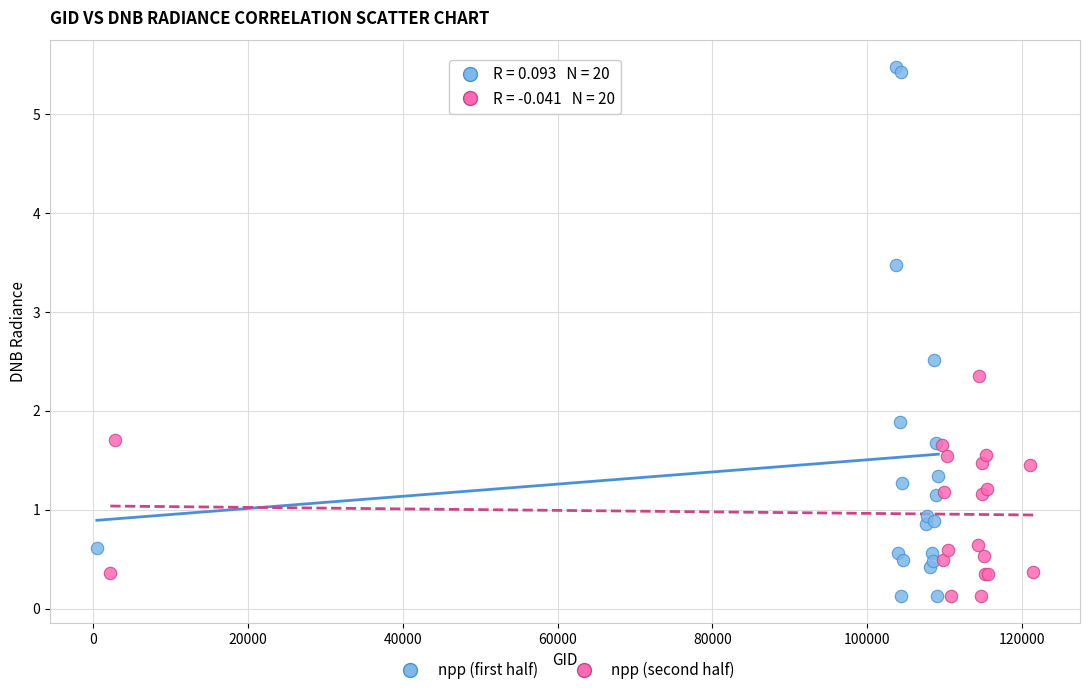

Which series contains the highest Y value?

npp (first half)